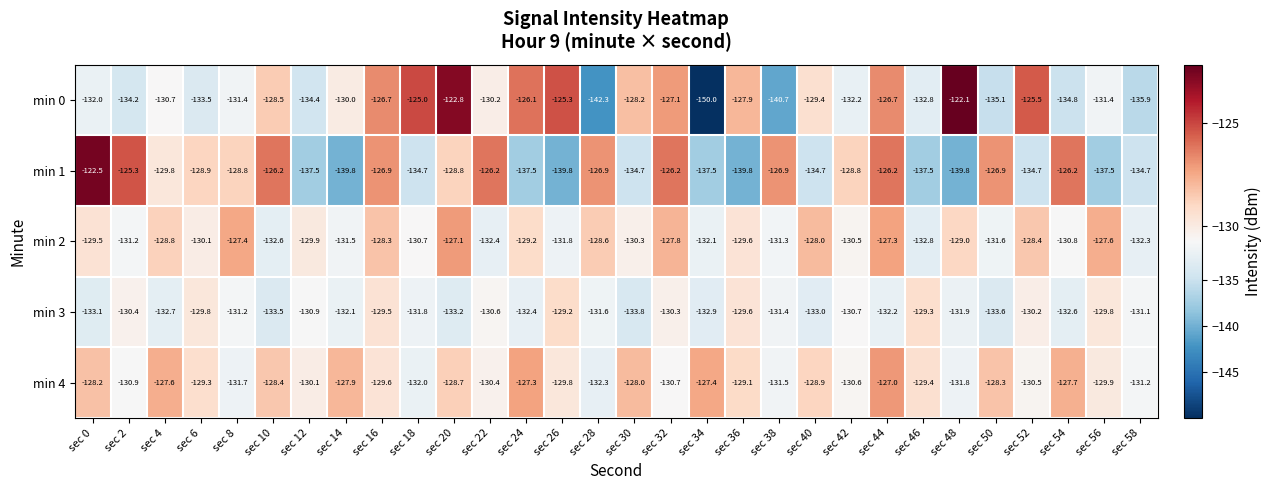

What is the difference between the second highest and minimum values in the min 0 series?

27.2